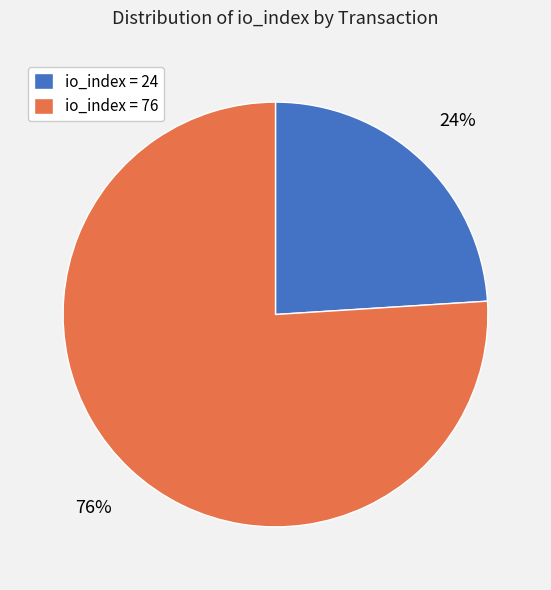

Is the sum of io_index = 24 and io_index = 76 greater than half?

Yes